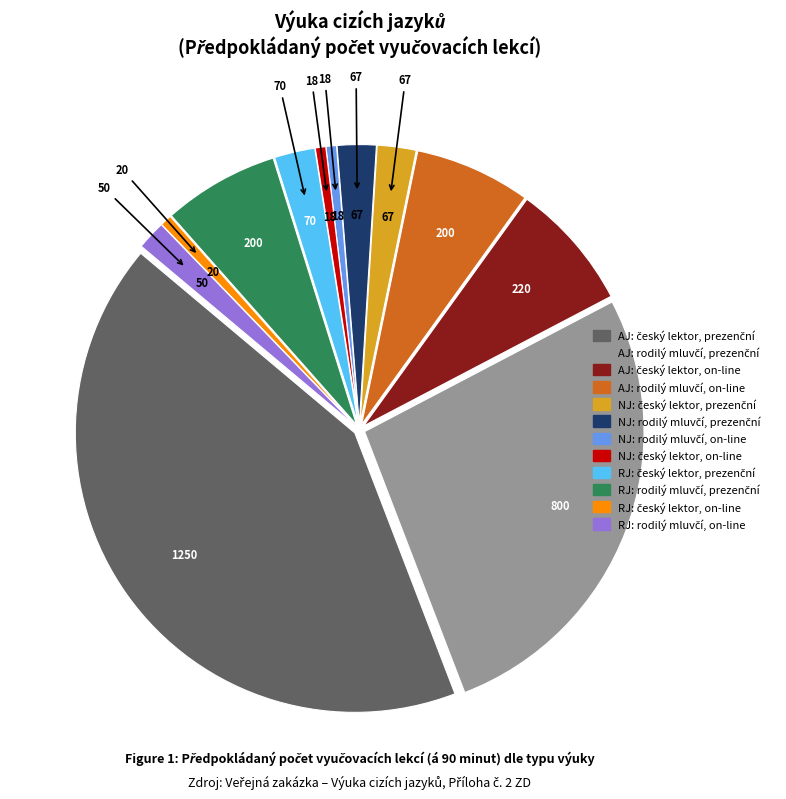

Is there a majority slice in this chart?

No